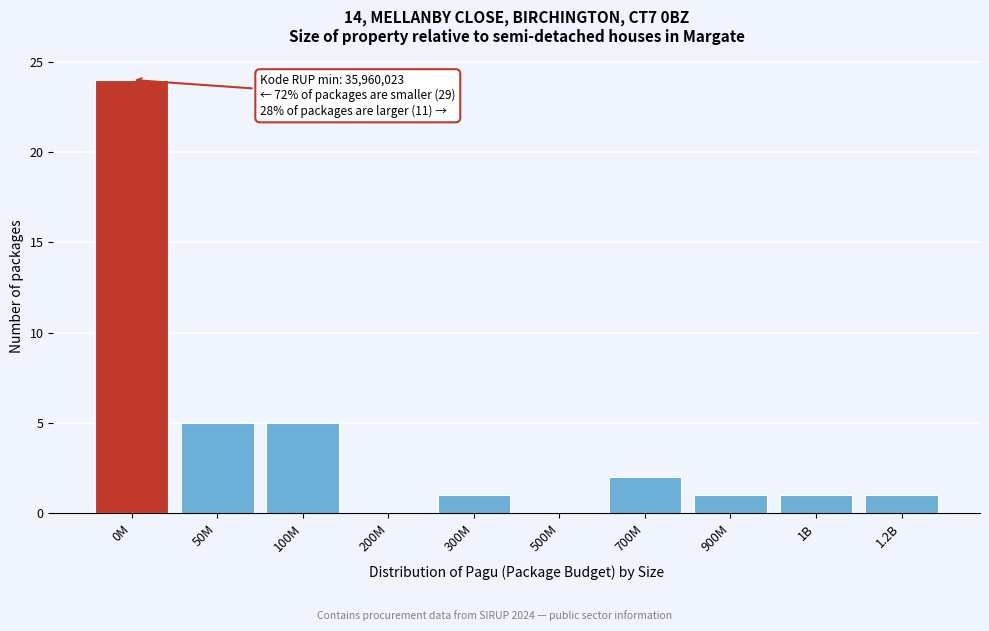

Reading right to left, what are all the values shown in this chart?

1.2B=1	1B=1	900M=1	700M=2	500M=0	300M=1	200M=0	100M=5	50M=5	0M=24